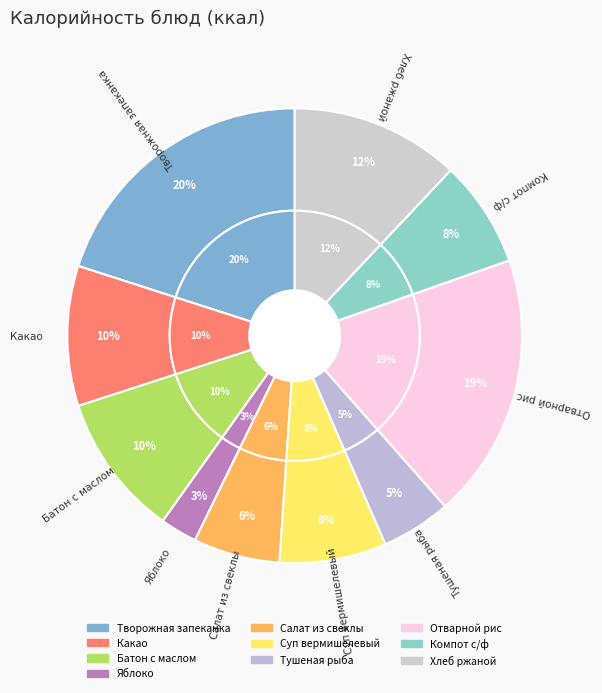

Combined, do Хлеб ржаной and Яблоко account for over 50%?

No